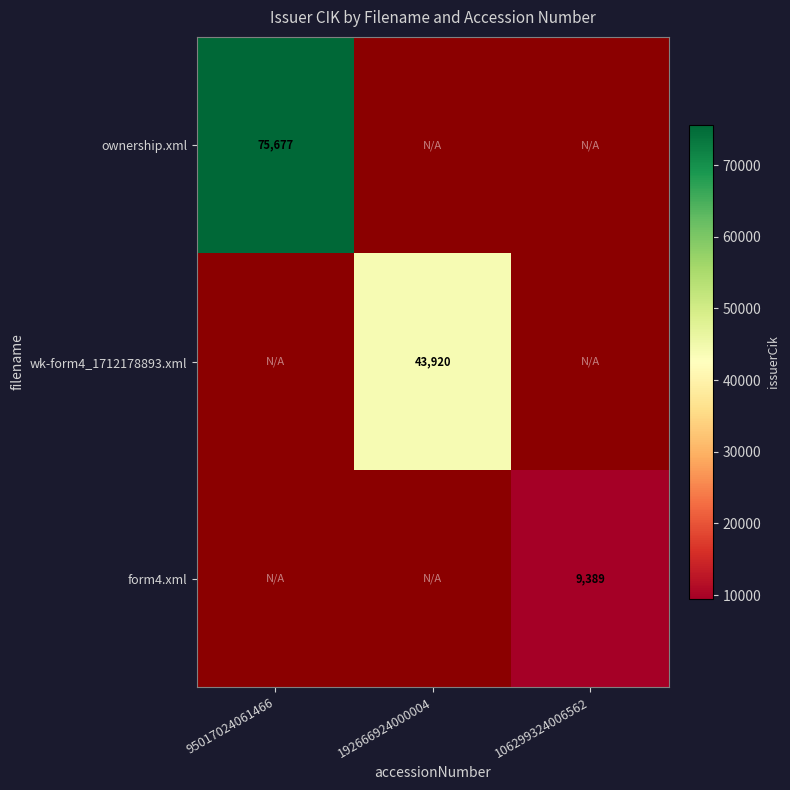

What is the maximum value shown in the chart?

75677.0